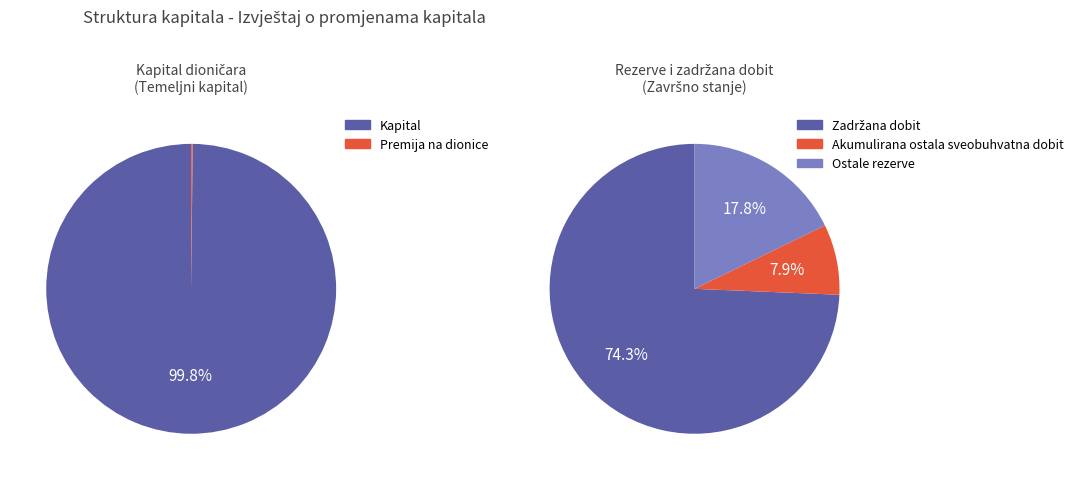

Rank the categories by value from highest to lowest.

Kapital, Zadržana dobit, Ostale rezerve, Akumulirana ostala sveobuhvatna dobit, Premija na dionice